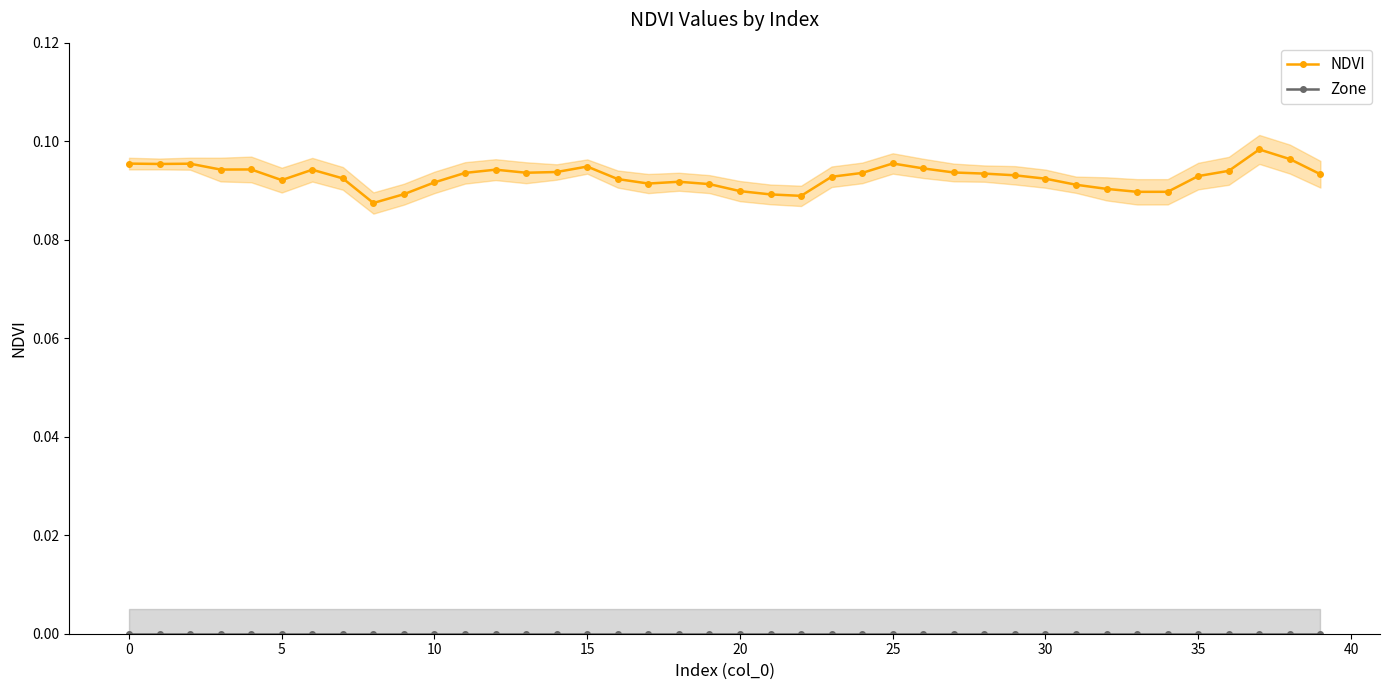

What is the maximum value shown in the chart?

0.1